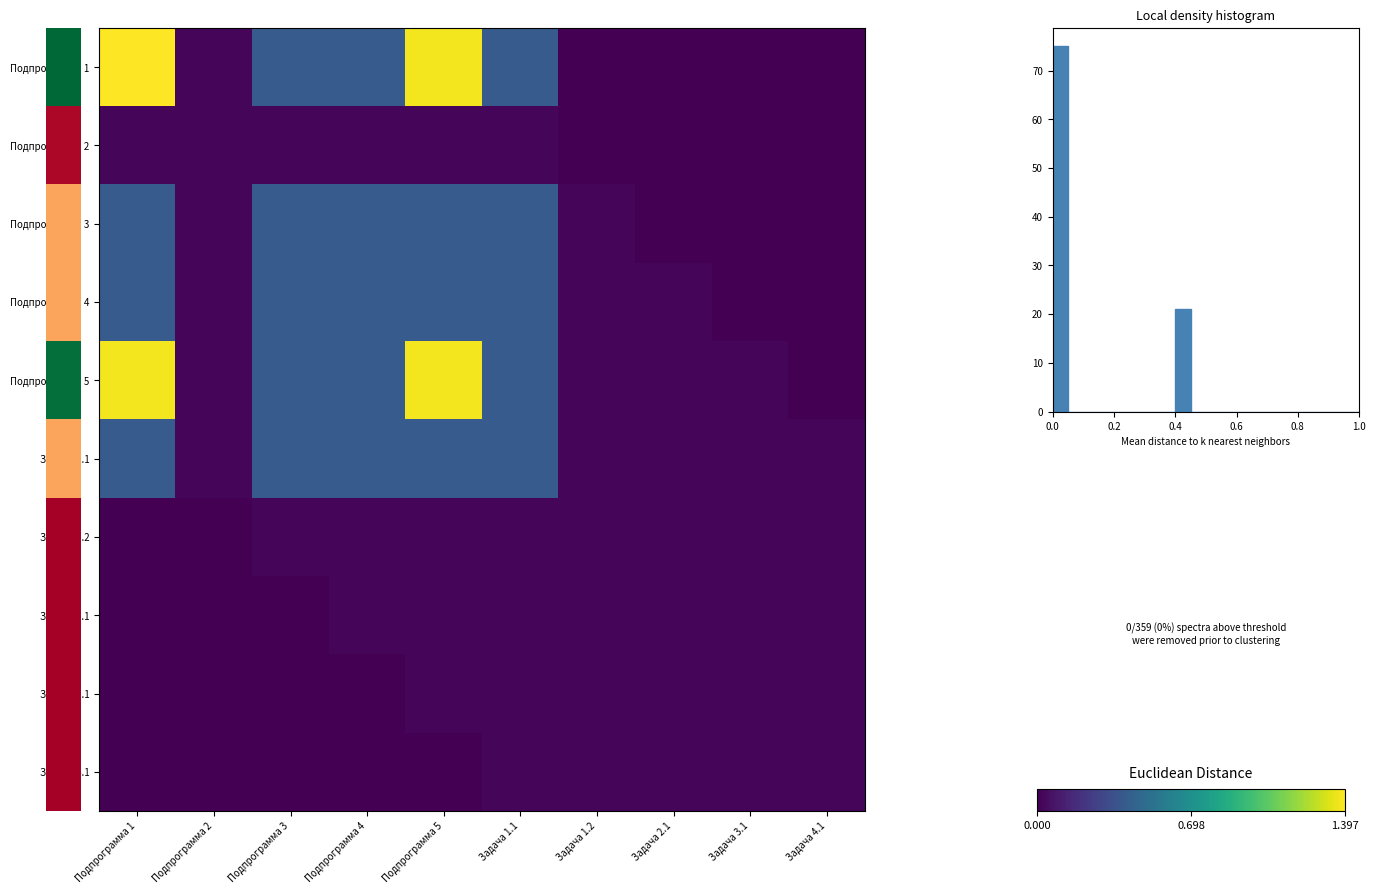

Rank the series by their maximum value, from highest to lowest.

Подпрограмма 1, Подпрограмма 5, Подпрограмма 3, Подпрограмма 4, Задача 1.1, Подпрограмма 2, Задача 1.2, Задача 2.1, Задача 3.1, Задача 4.1